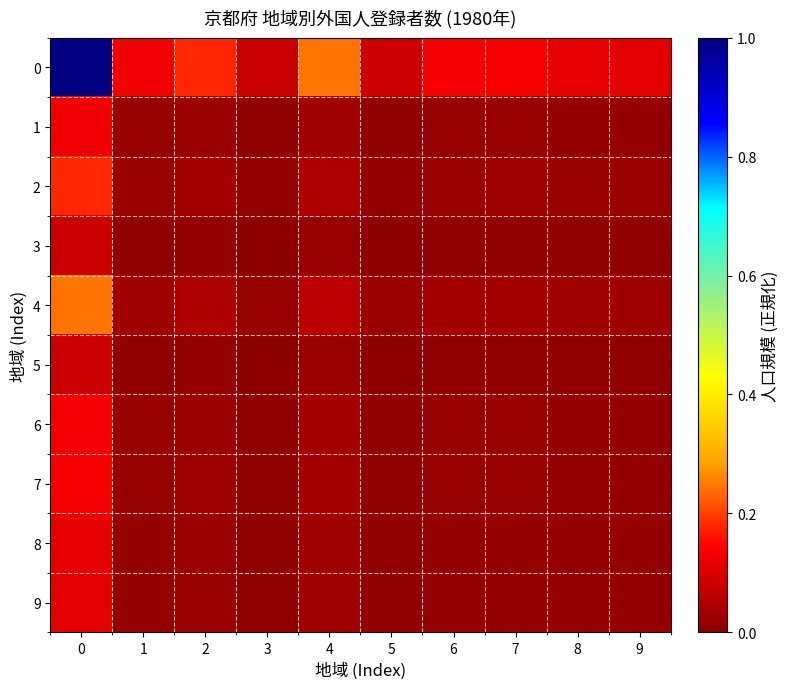

Count the number of data series in this chart.

10